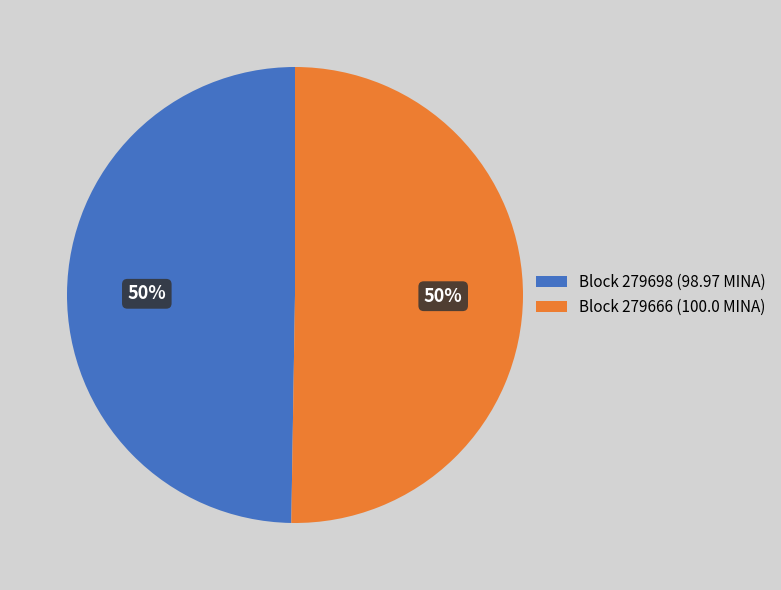

Is the sum of Block 279698 (98.97 MINA) and Block 279666 (100.0 MINA) greater than half?

Yes